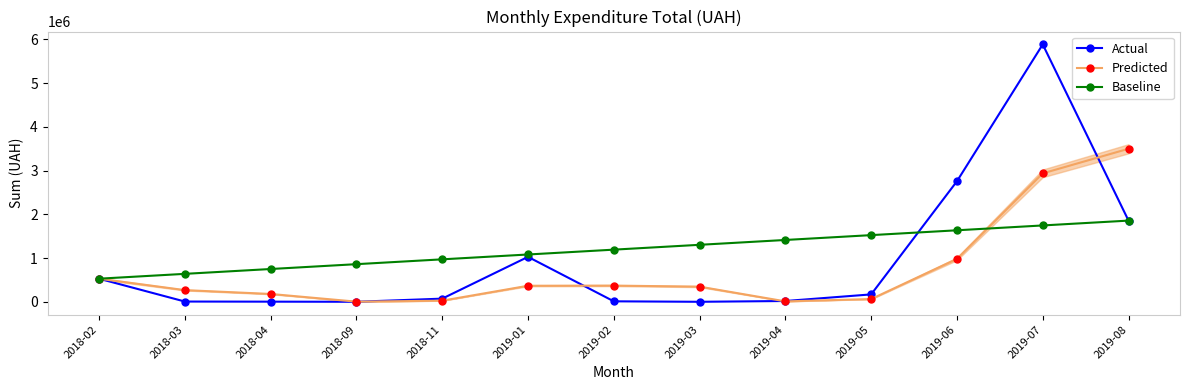

True or false: Predicted has a value of 19414.1 at 2019-05.

False